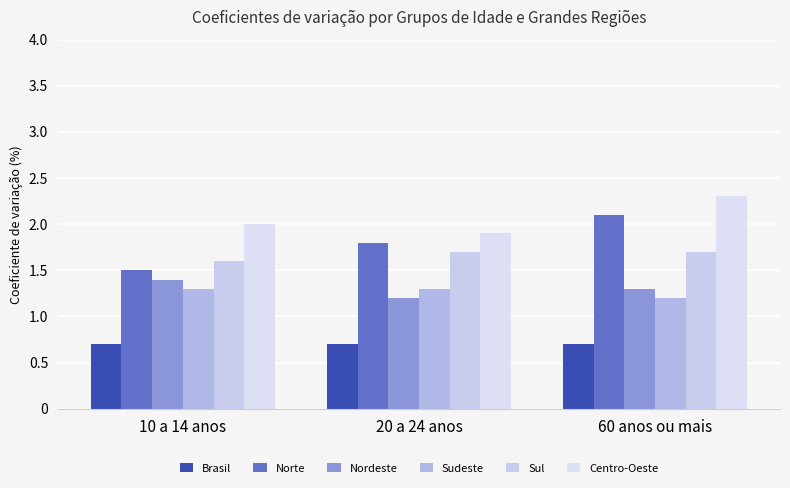

What is the total value across all series at 60 anos ou mais?

9.3